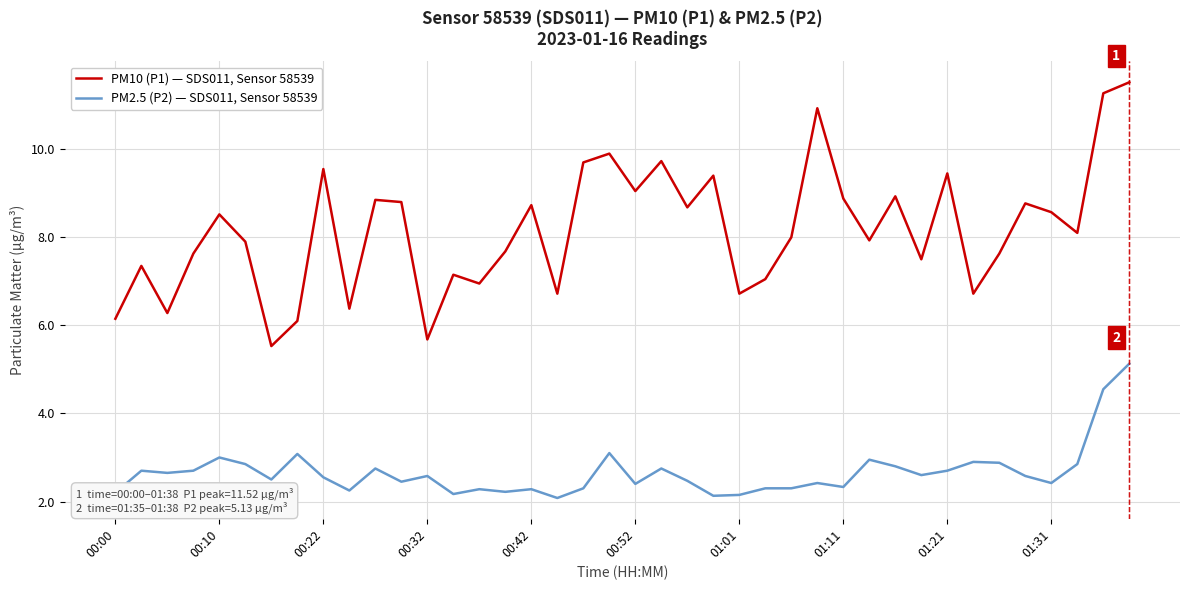

Which series has the largest total across all categories?

PM10 (P1) — SDS011, Sensor 58539